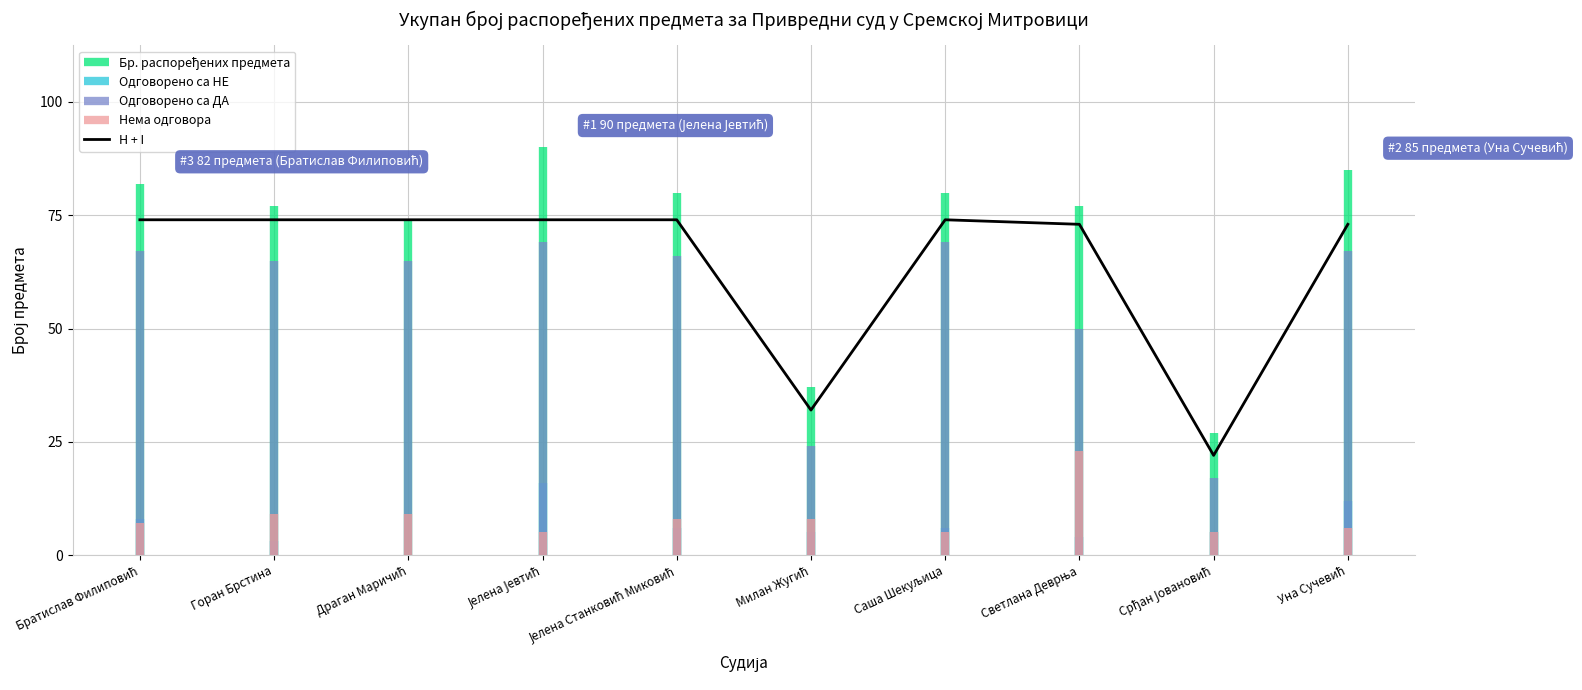

How many lines are shown in the chart?

1